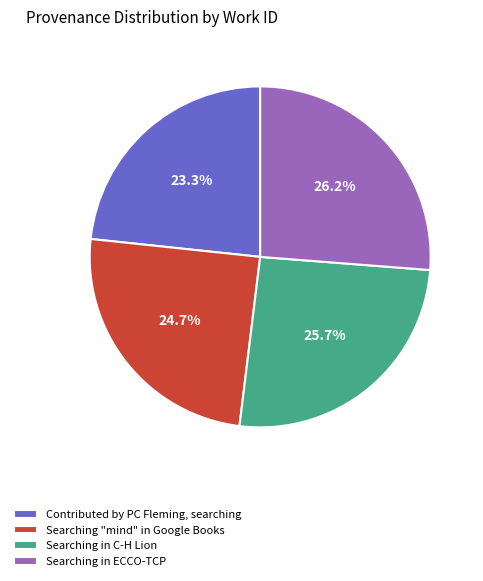

To the nearest percent, what percentage of the pie is Searching "mind" in Google Books?

25%